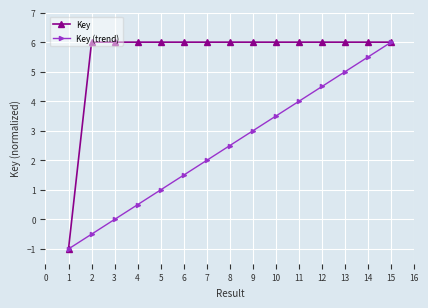

List the labels in order of Key (trend) value, largest first.

15, 14, 13, 12, 11, 10, 9, 8, 7, 6, 5, 4, 3, 2, 1